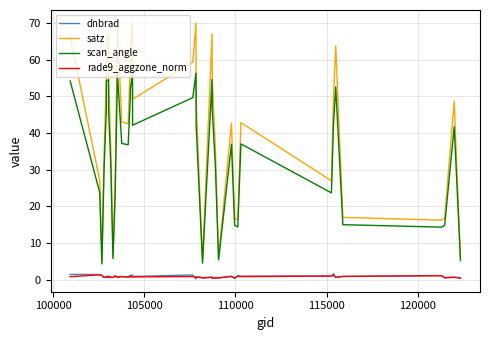

What is the highest value of the dnbrad series?

1.6